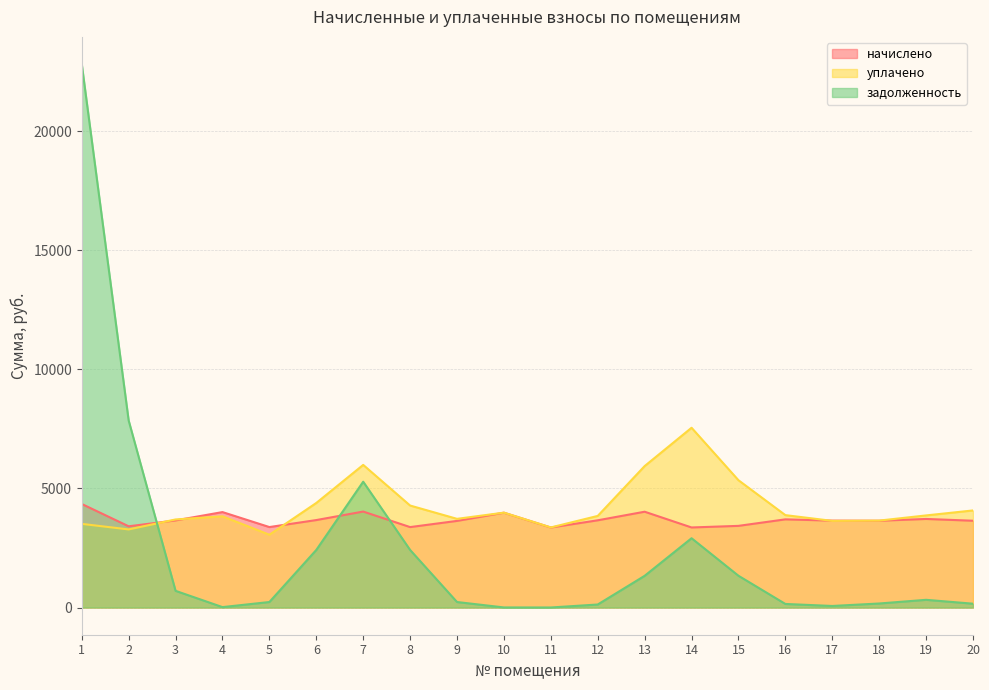

At which category does начислено reach its first local peak?

4